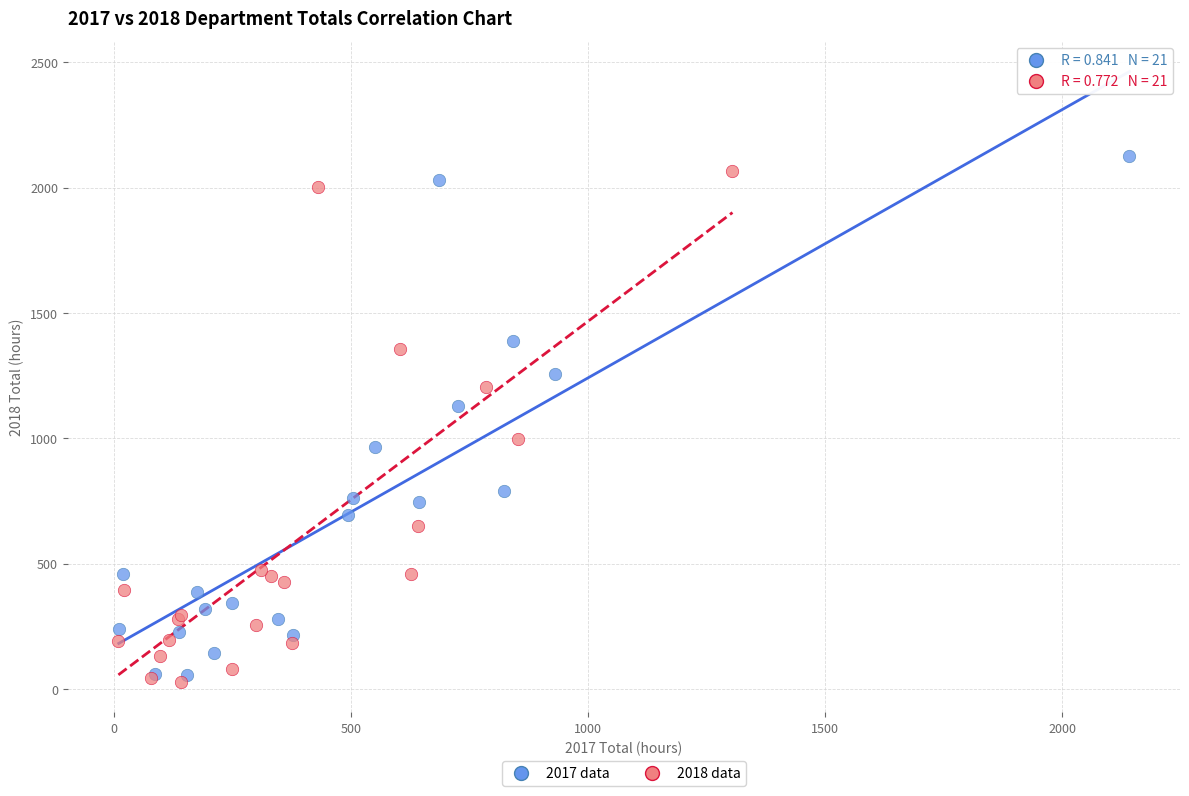

Which series has the widest spread of Y values?

2017 data